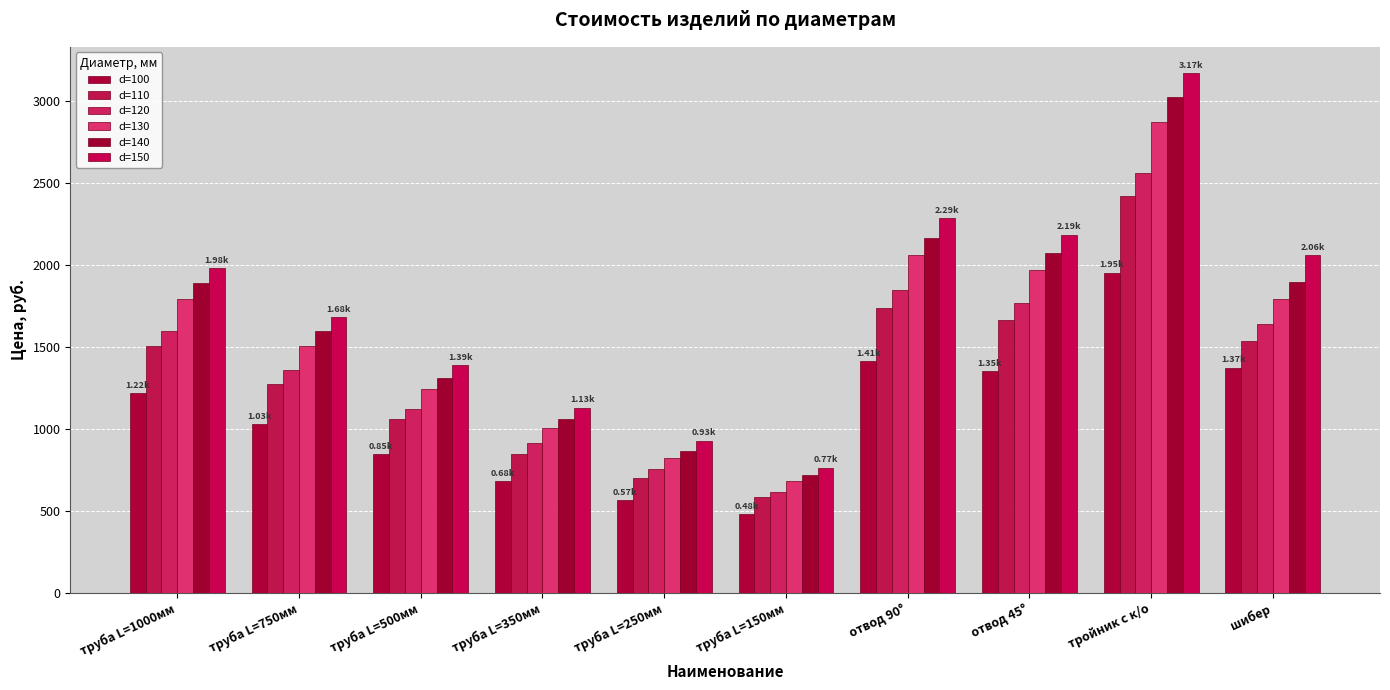

At which label does d=120 first exceed 1596?

труба L=1000мм